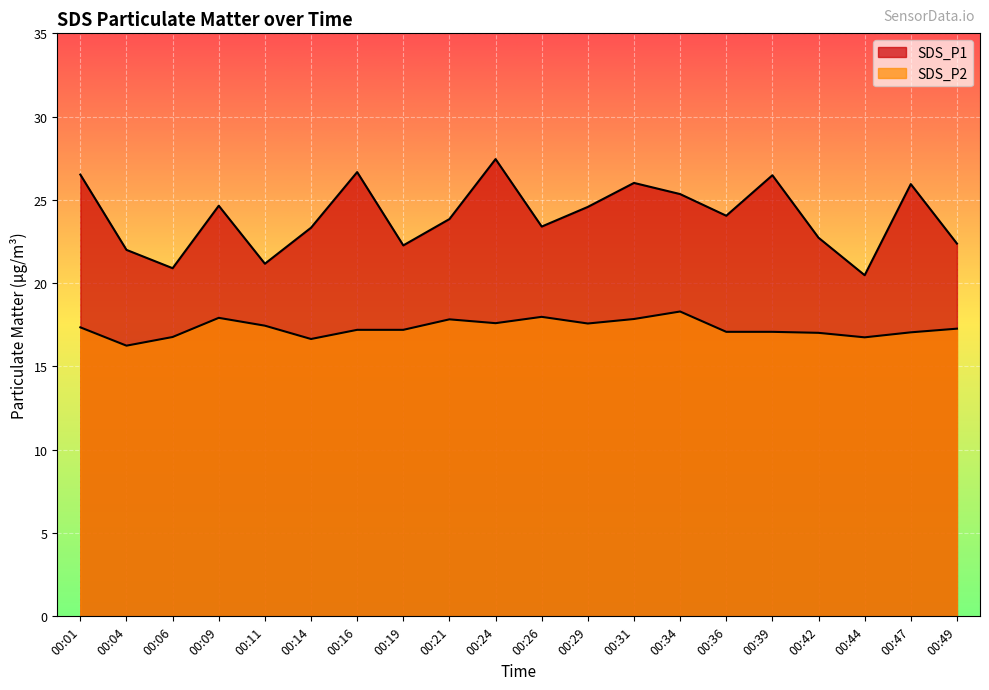

What is the sum of the SDS_P2 values at 00:21 and 00:11?

35.3